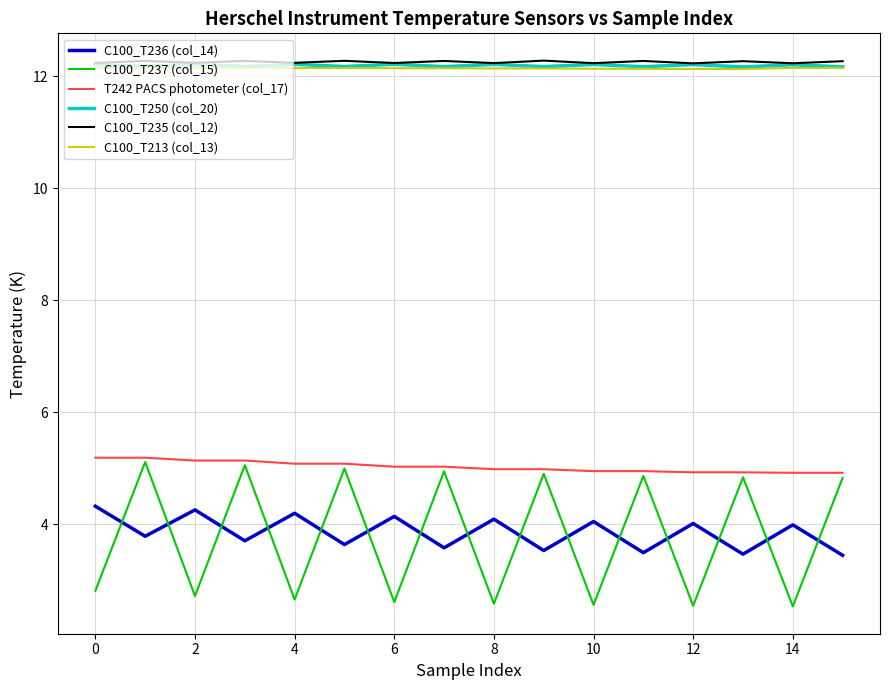

True or false: C100_T250 (col_20) and T242 PACS photometer (col_17) intersect in this chart.

False